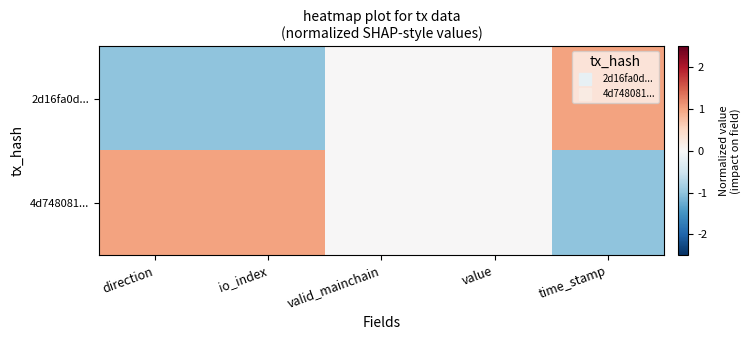

What is the greatest value displayed?

1